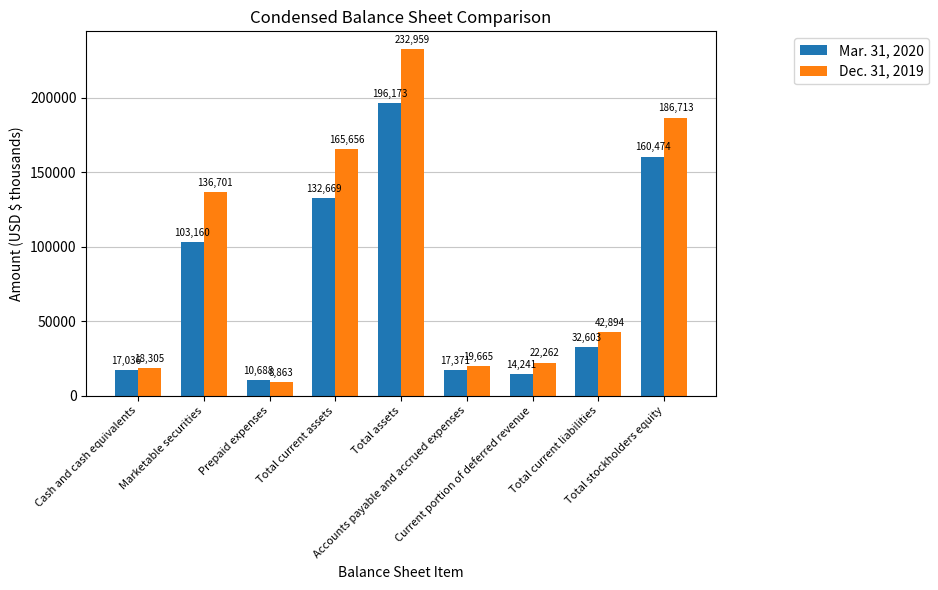

What is the greatest value displayed?

232959